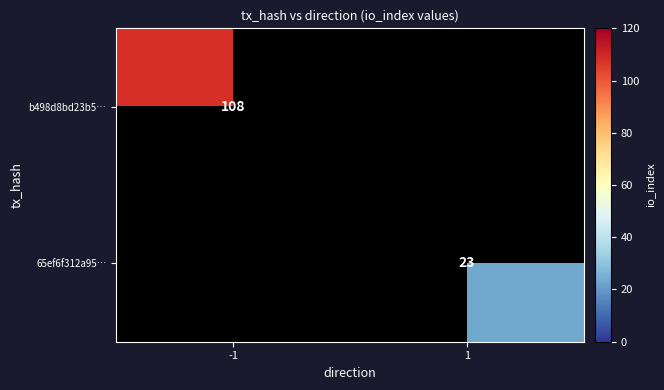

The b498d8bd23b5… series shows 154 at -1. True or false?

False